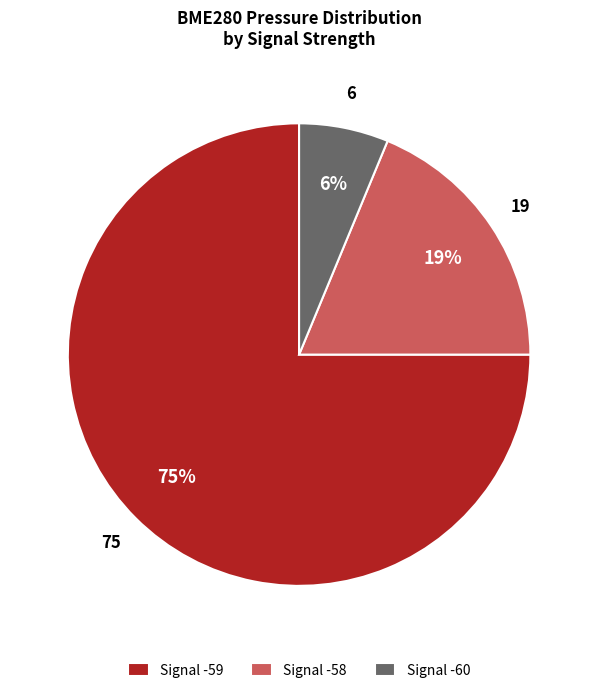

What is the largest slice in the pie chart?

Signal -59